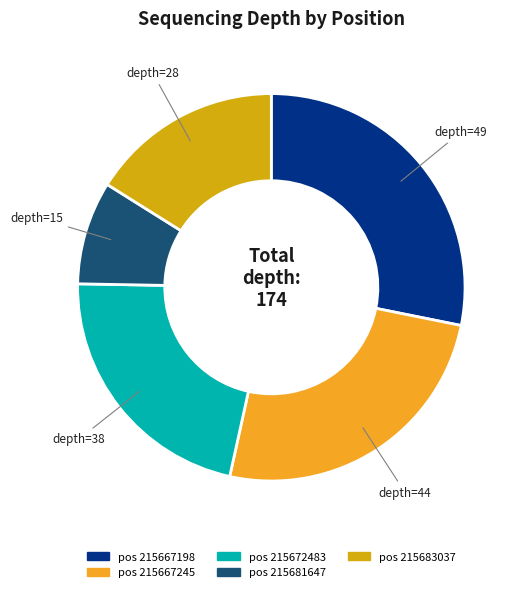

Is there a majority slice in this chart?

No